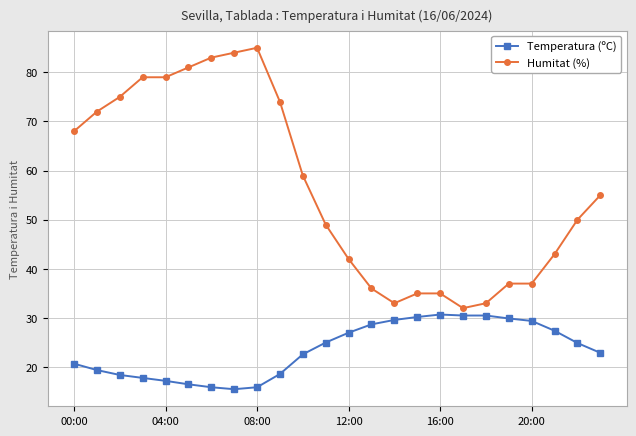

At how many categories does at least one series exceed 30?

24